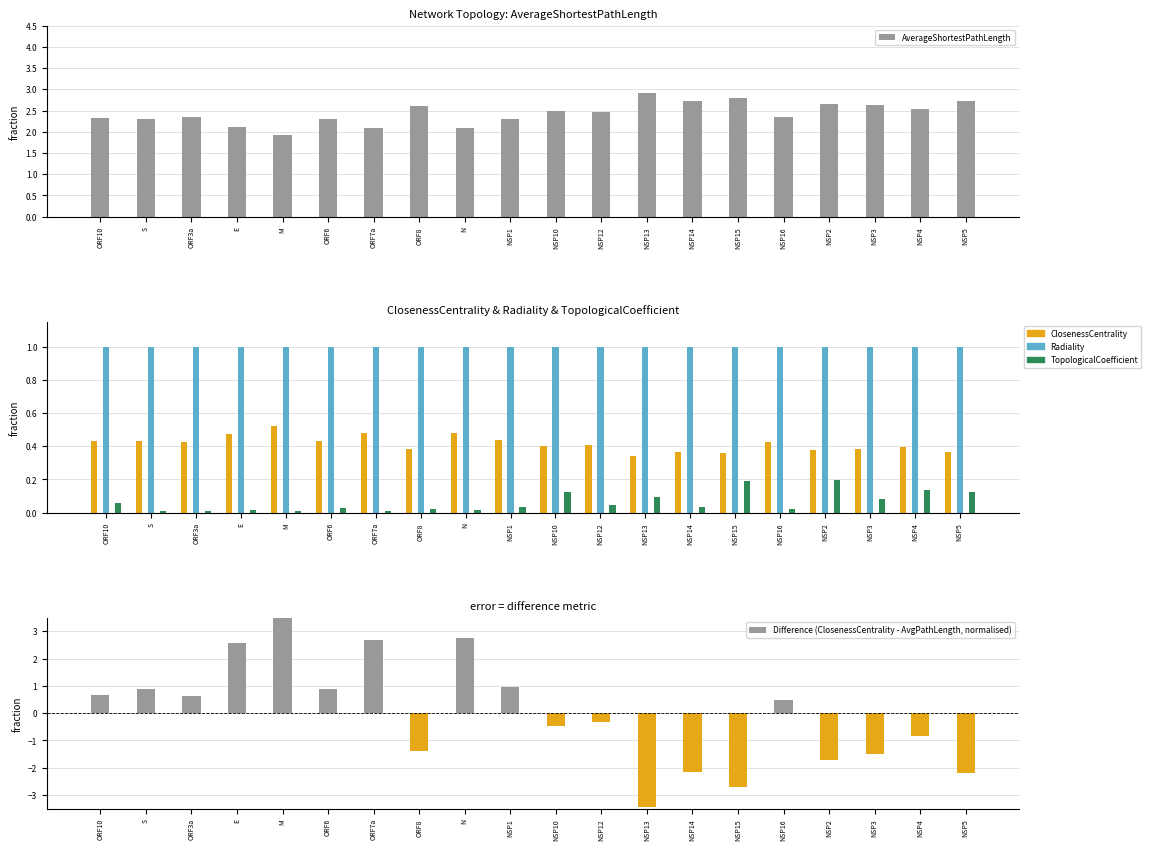

What are all the series names shown in the legend?

AverageShortestPathLength, ClosenessCentrality, Radiality, TopologicalCoefficient, Difference (ClosenessCentrality - AvgPathLength, normalised)